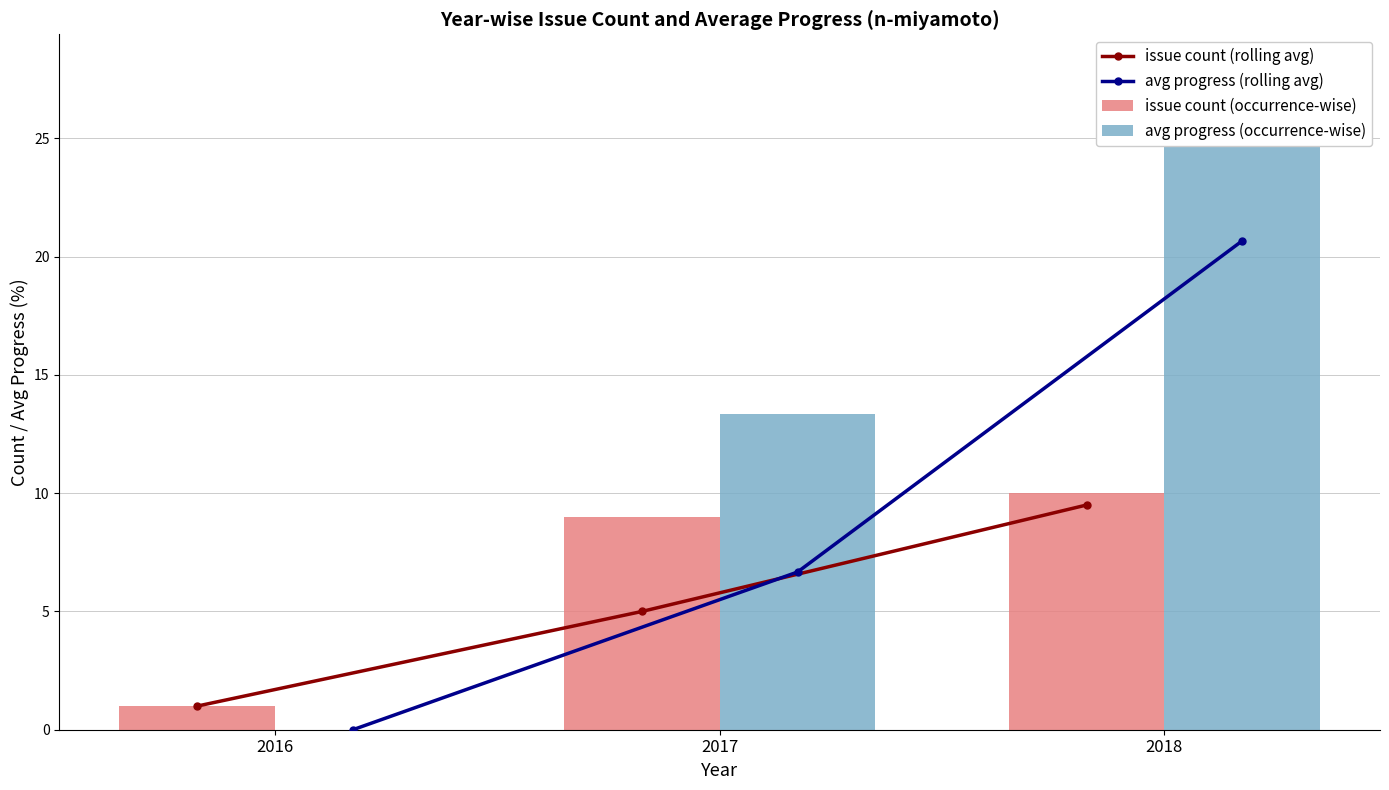

Between 2016 and 2017, which is larger?

2017